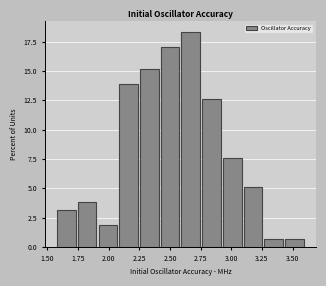

Around what value on the x-axis is the tallest bar? Give the approximate position of its centre, as read against the axis.

2.65